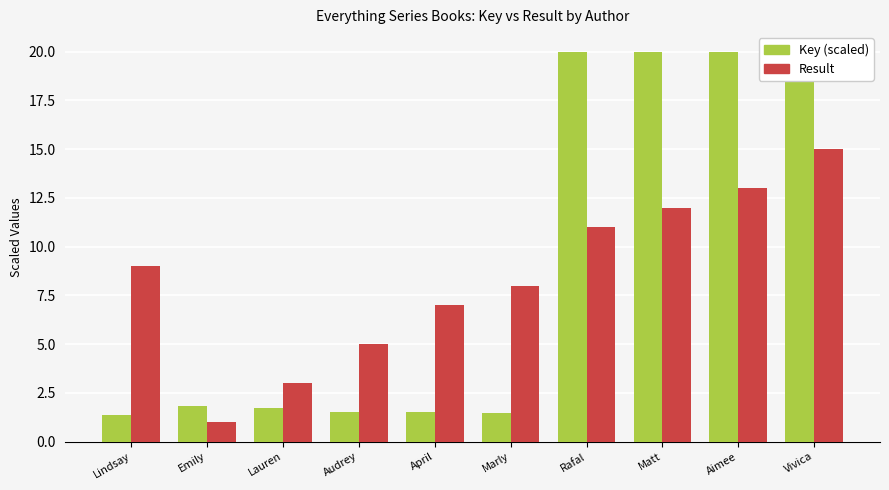

What is the maximum value shown in the chart?

20.0